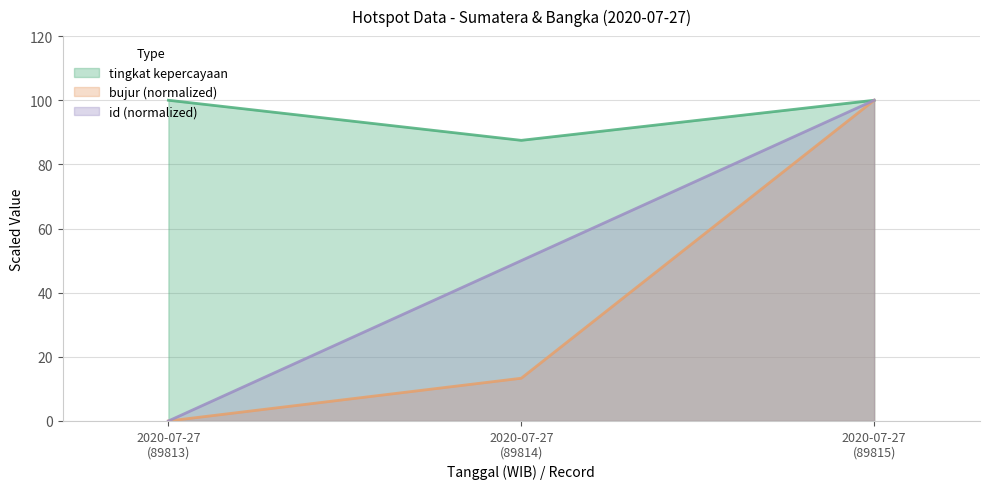

Which label corresponds to the smallest value in the chart?

2020-07-27
(89813)